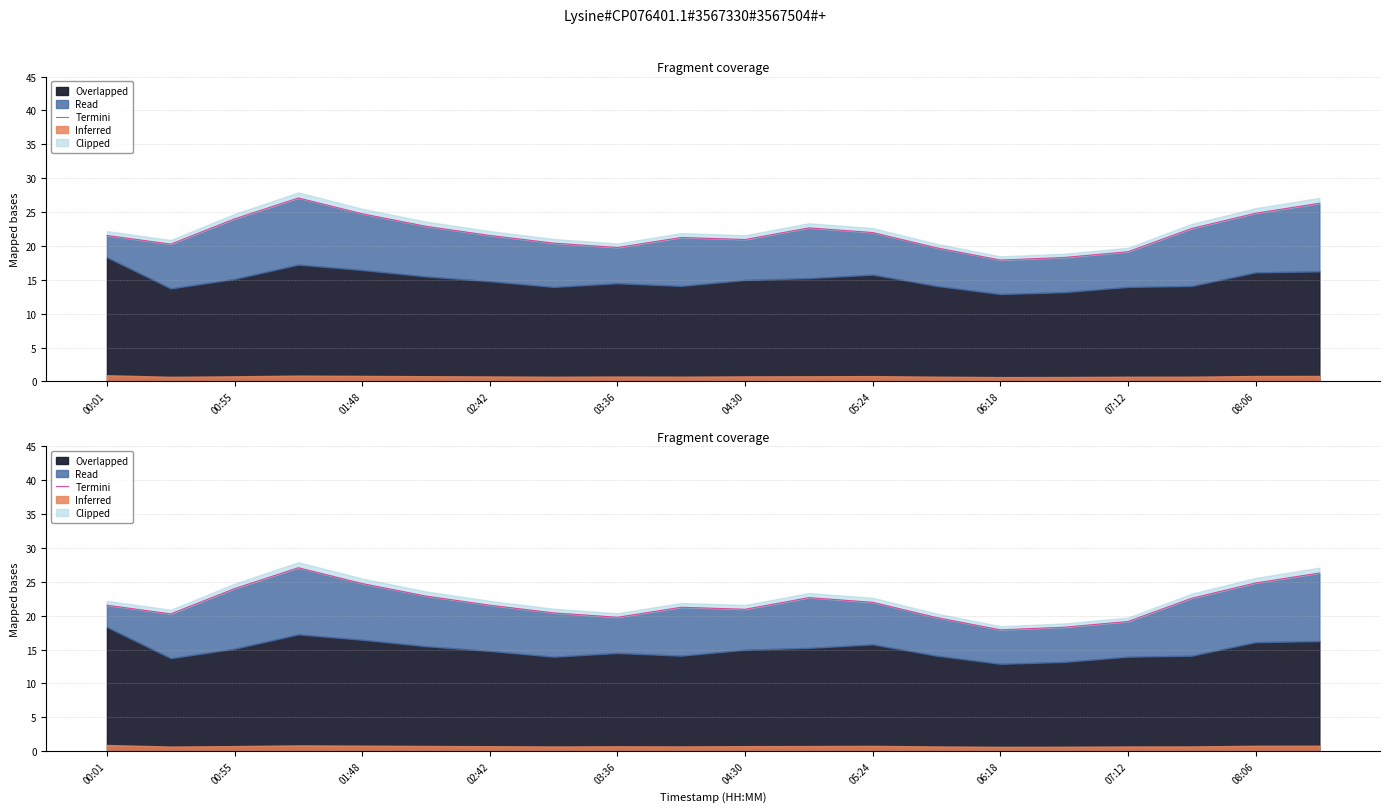

What is the value of the 6th point from the left?

22.9